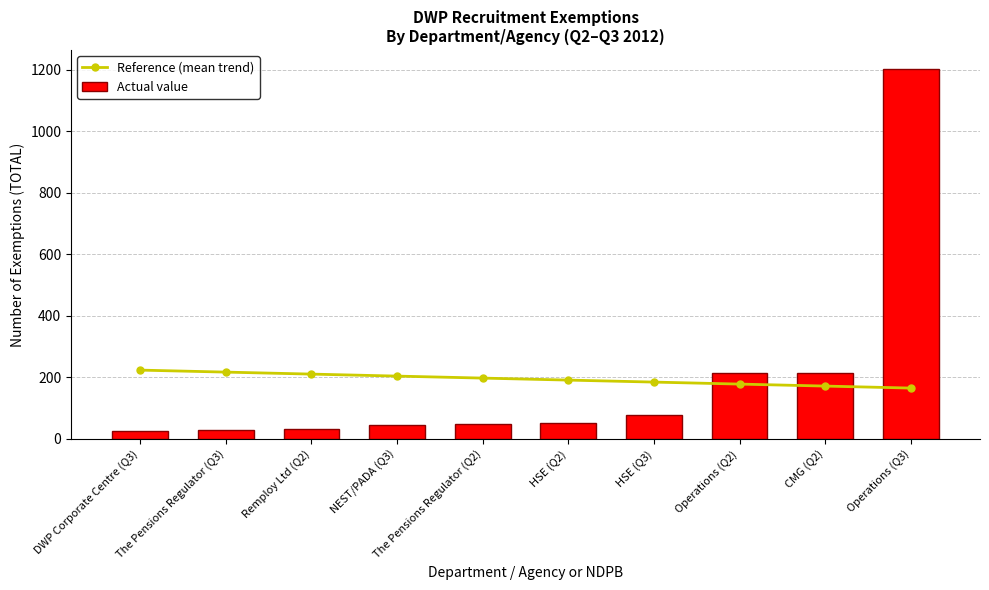

How many values in the Actual value series exceed 53?

4